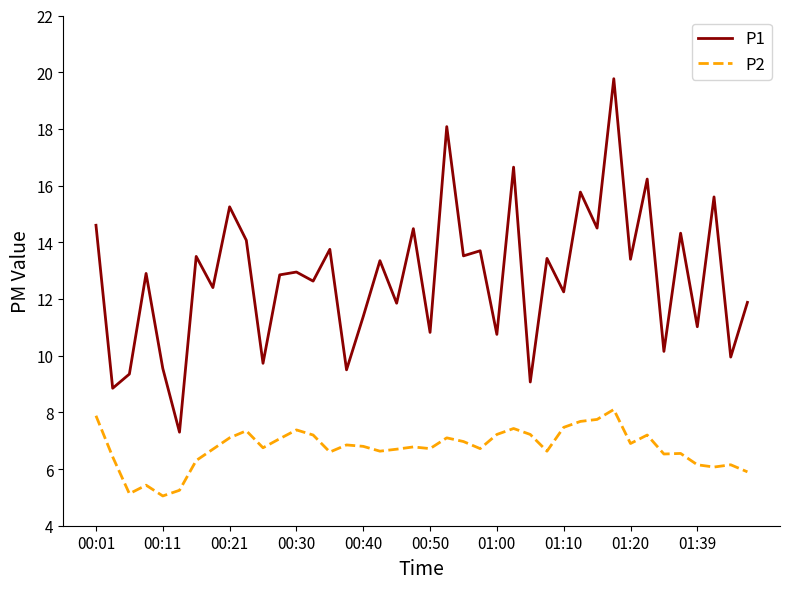

List the series in order of their overall mean, lowest first.

P2, P1